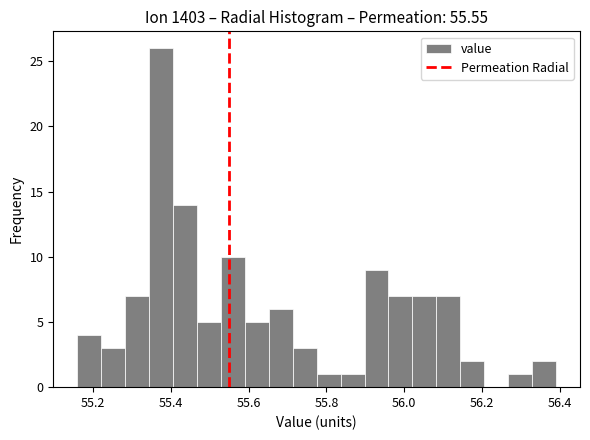

Read against the x-axis, roughly where is the centre of the tallest bar?

55.38